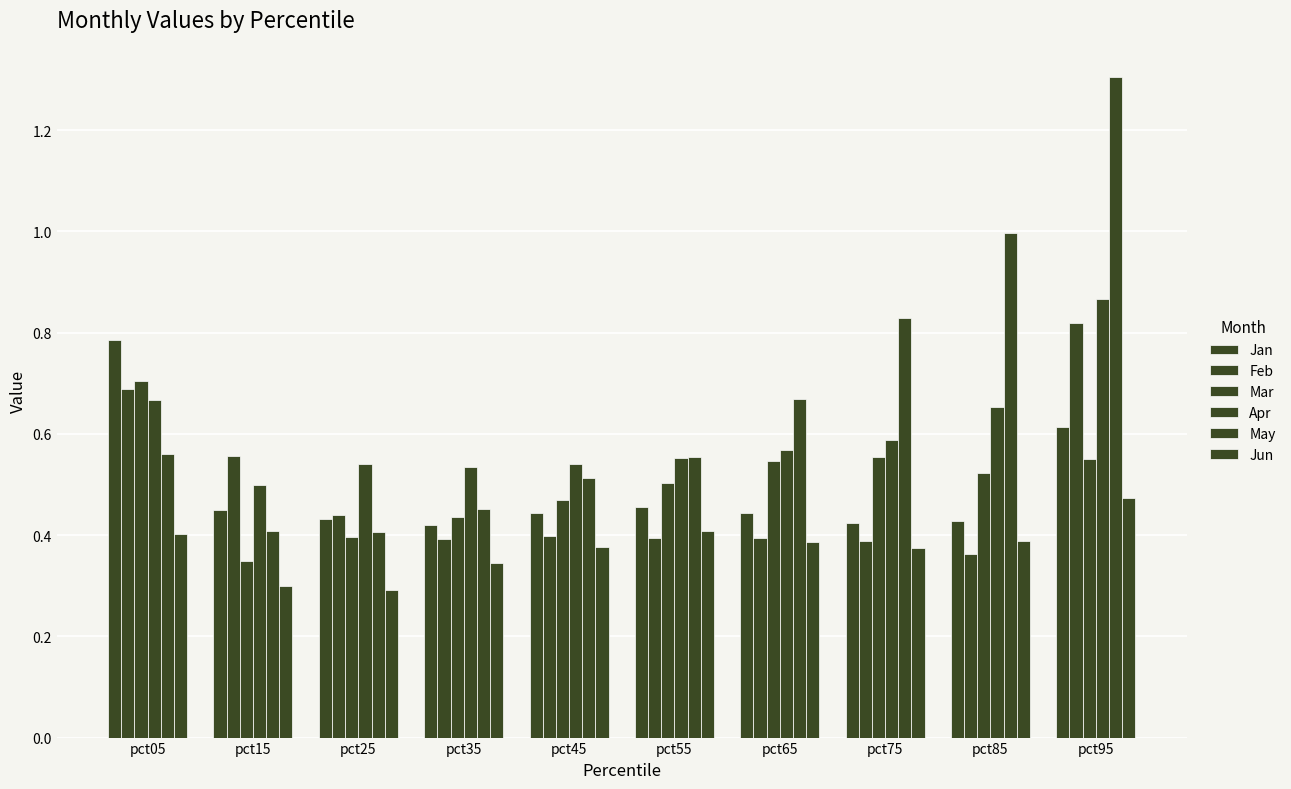

The Jan series shows 0.4 at pct85. True or false?

True